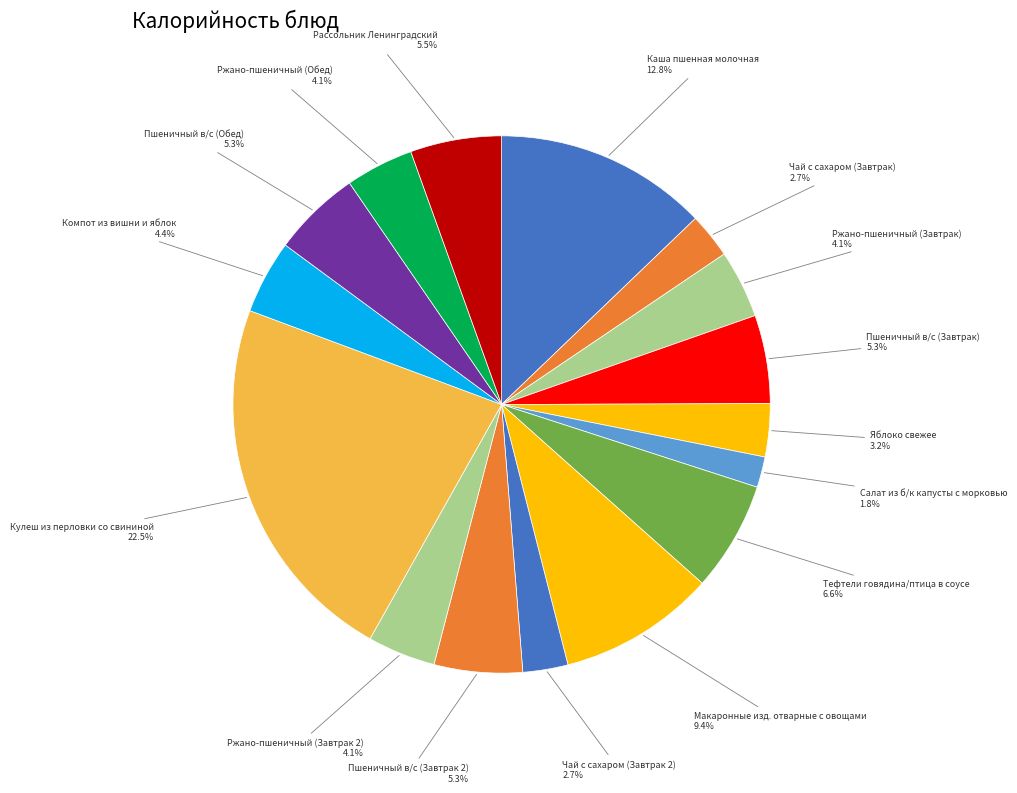

How many slices are in this pie chart?

16